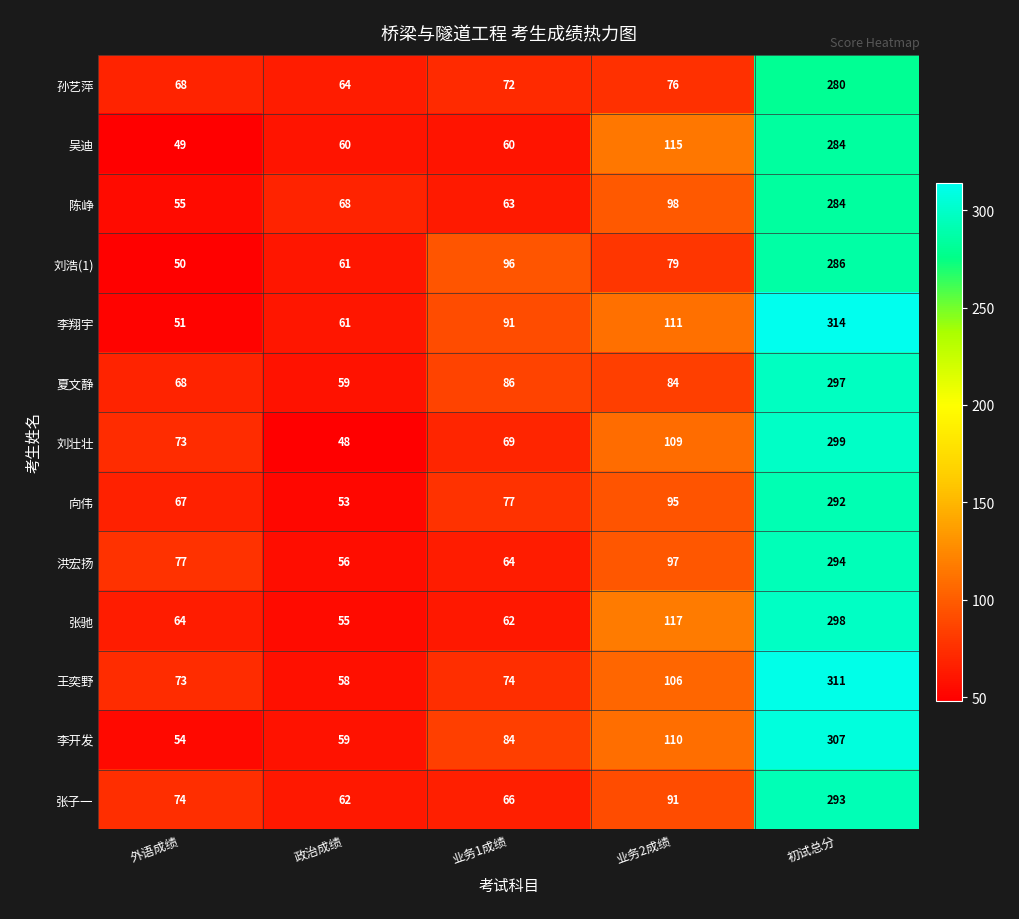

What is the total value across all series at 初试总分?

3839